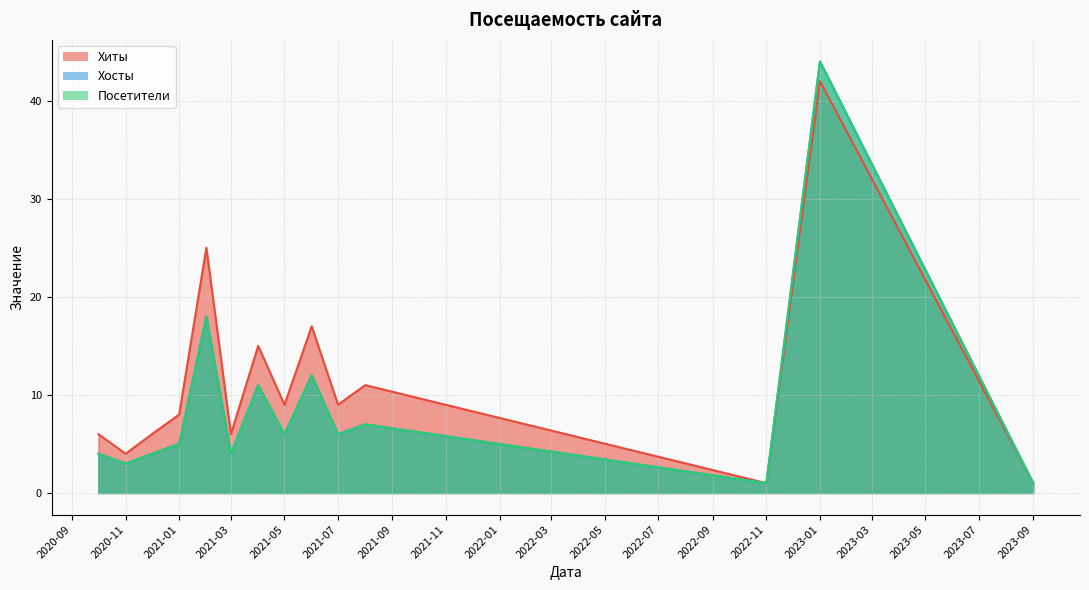

What is the difference between the maximum and minimum values in the Хосты series?

43